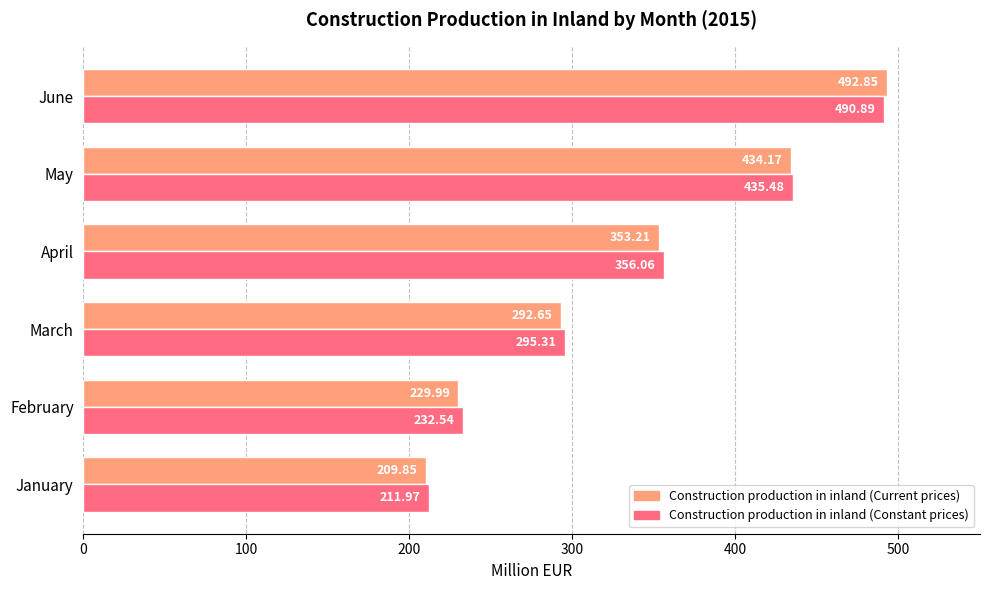

Which series has the largest range (max minus min)?

Construction production in inland (Current prices)